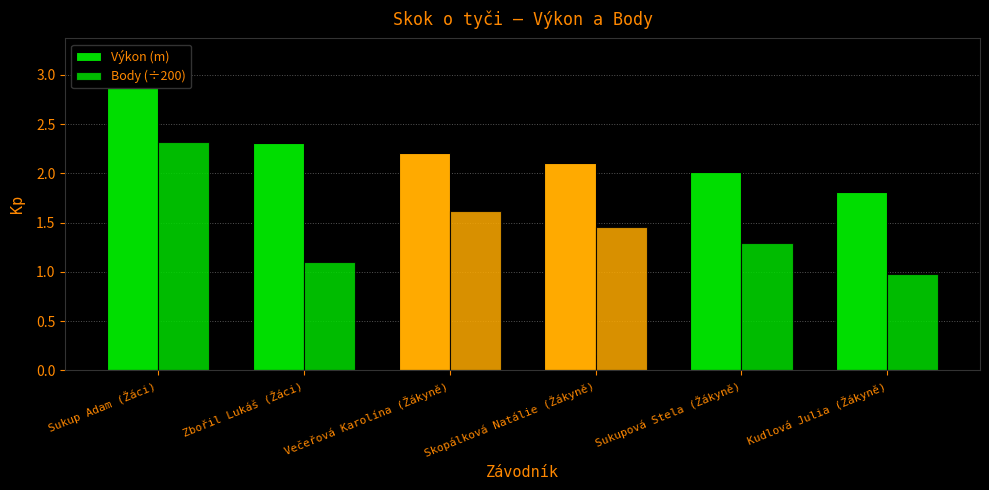

How many categories are shown in the chart?

6